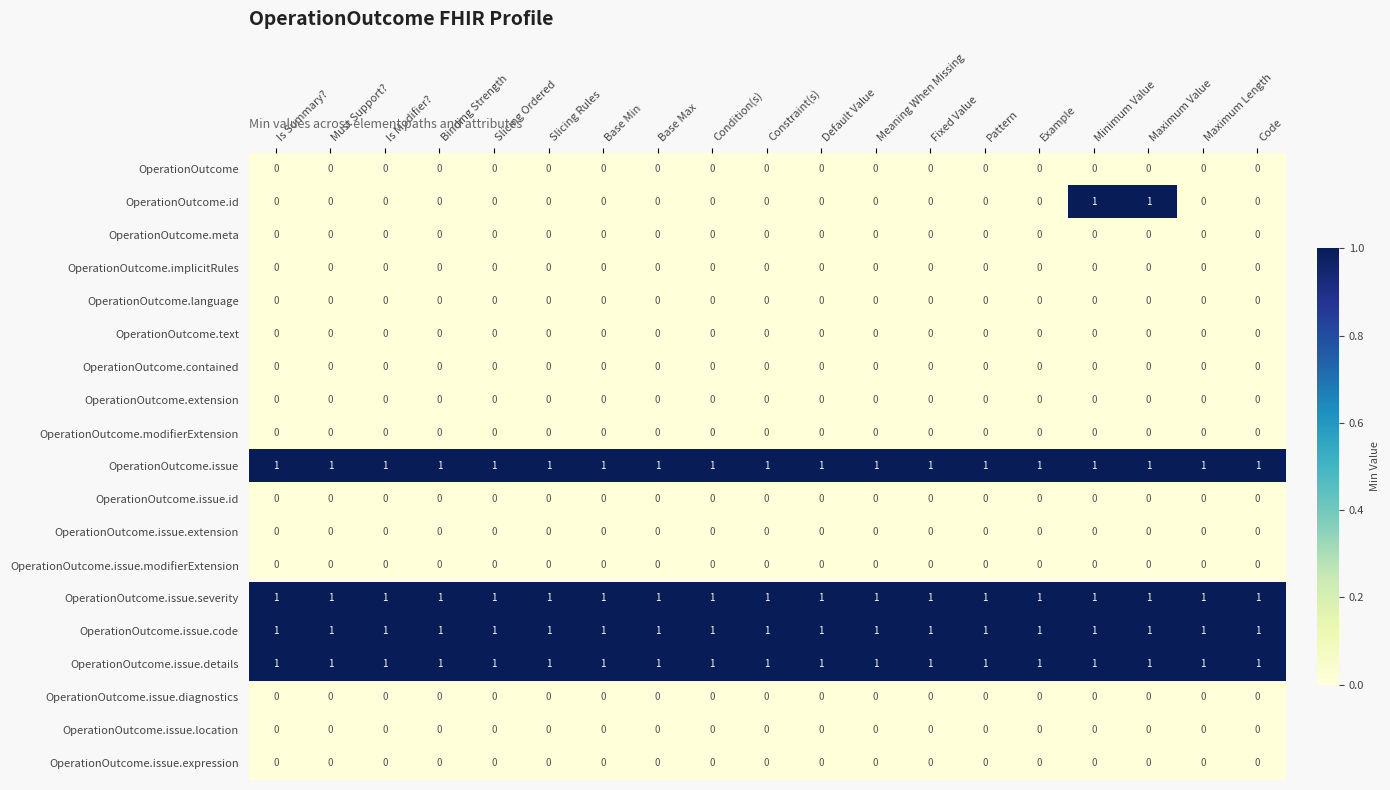

The OperationOutcome.issue.code series shows 2 at Fixed Value. True or false?

False